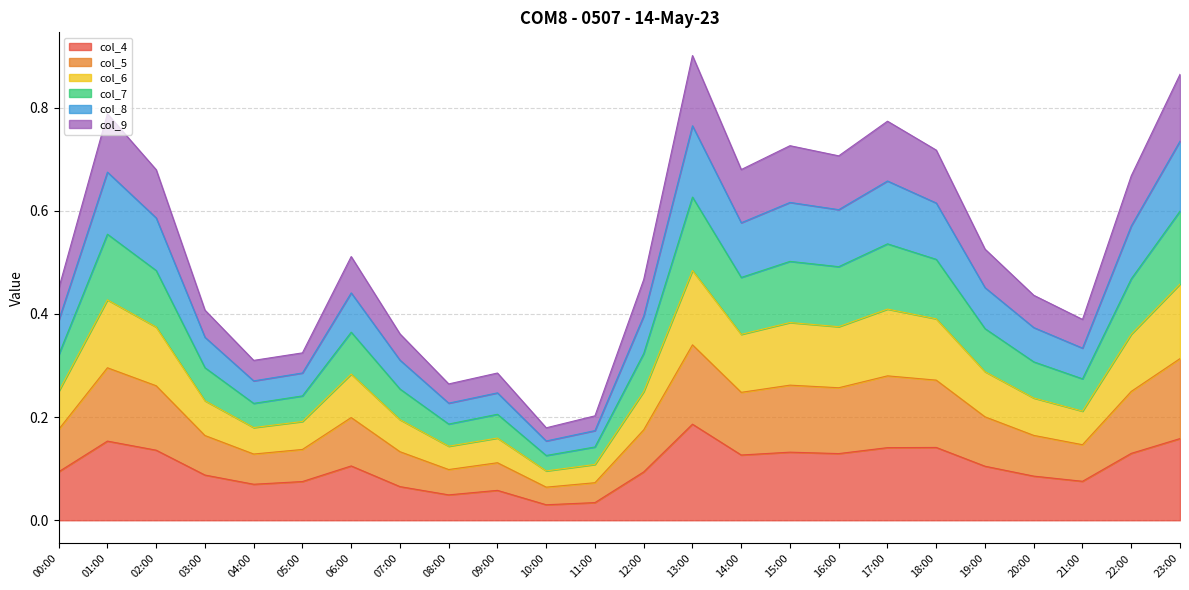

Is it true that col_4 equals 0.0 at 16:00?

False